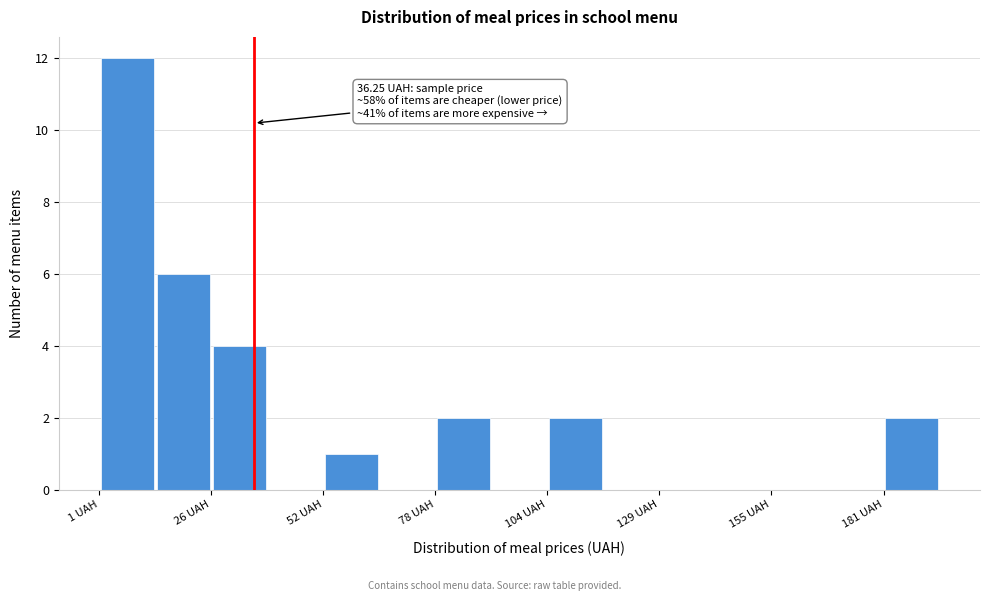

Read against the x-axis, roughly where is the centre of the tallest bar?

5